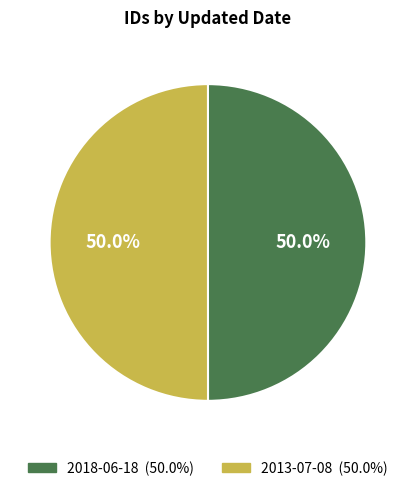

Combined, what portion of the pie is 2013-07-08 and 2018-06-18?

100.0%